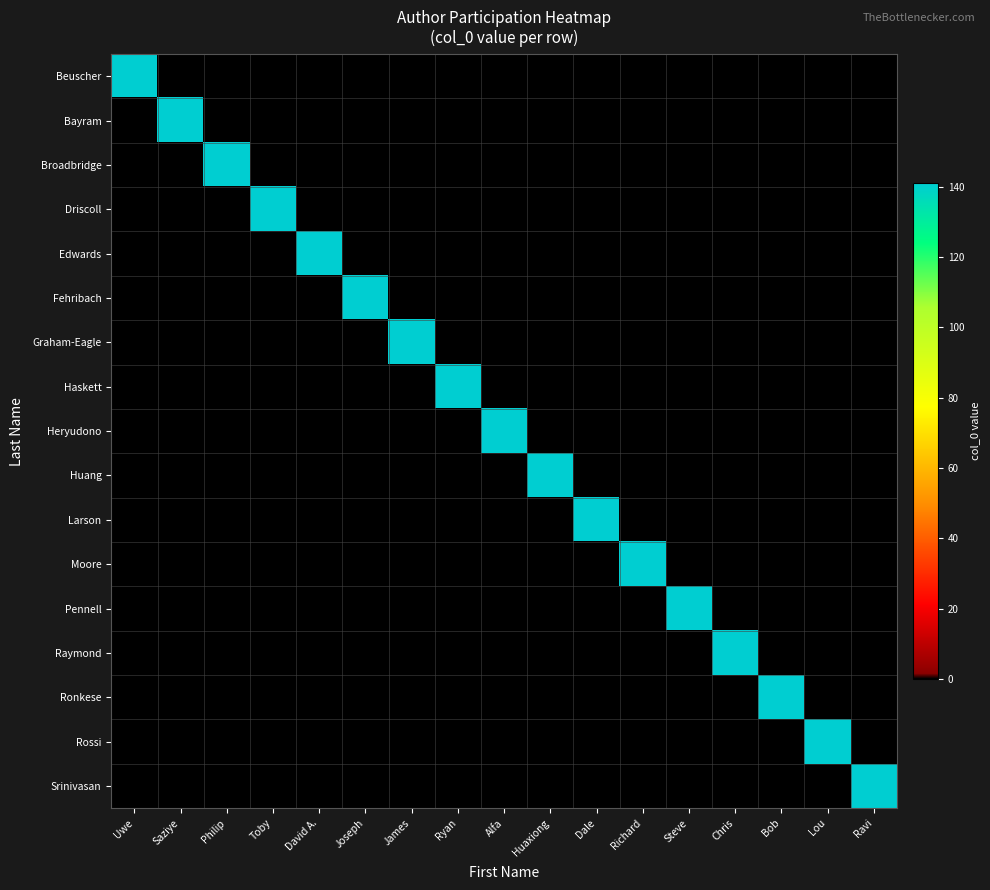

Which series has the widest spread of values?

Beuscher